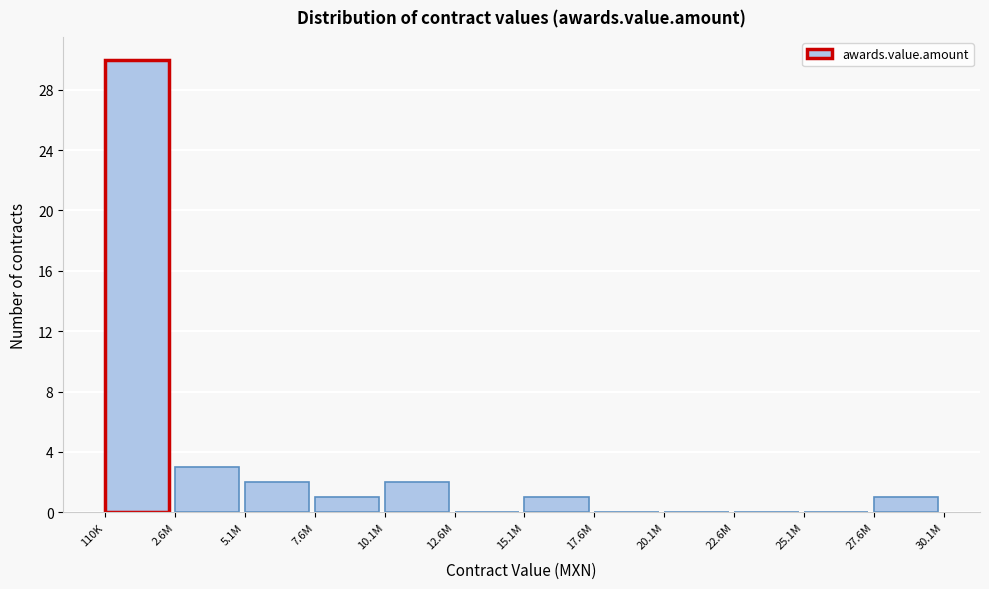

Reading left to right, transcribe all the data shown in this chart.

110K=30	2.6M=3	5.1M=2	7.6M=1	10.1M=2	12.6M=0	15.1M=1	17.6M=0	20.1M=0	22.6M=0	25.1M=0	27.6M=1